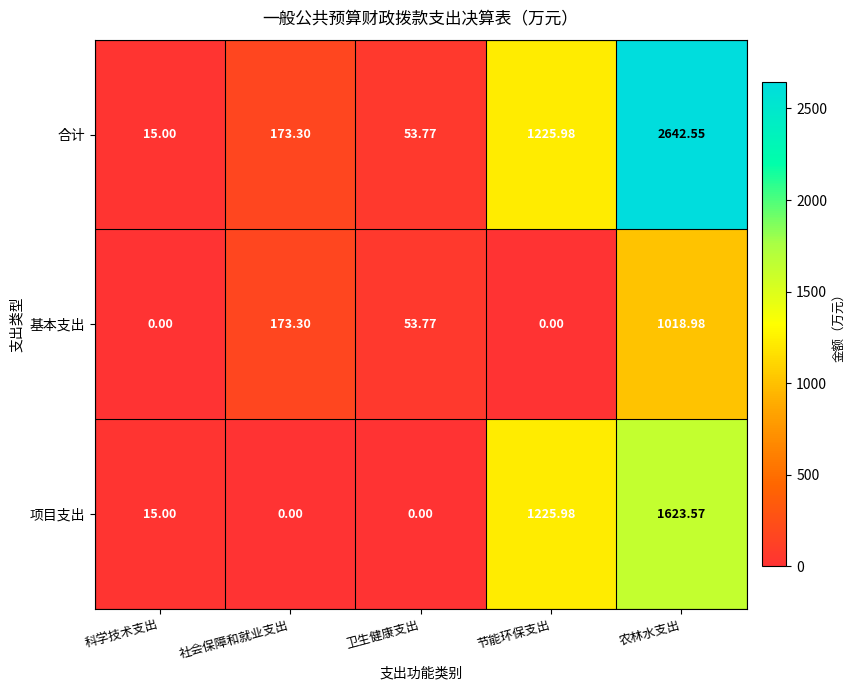

How many values in the 基本支出 series exceed 53?

3